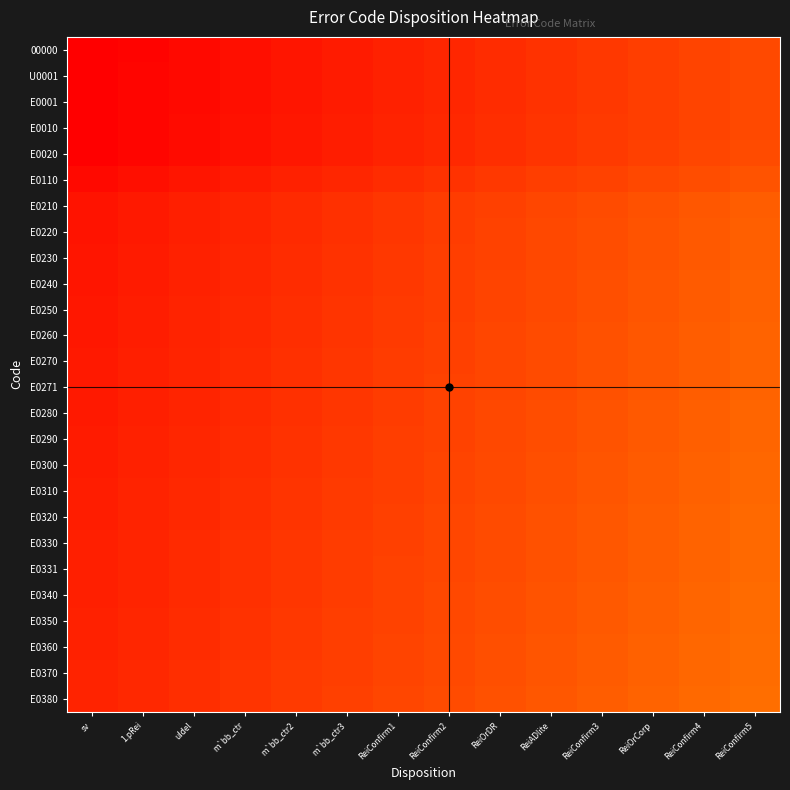

Which label corresponds to the largest value in the chart?

ReiConfirm5